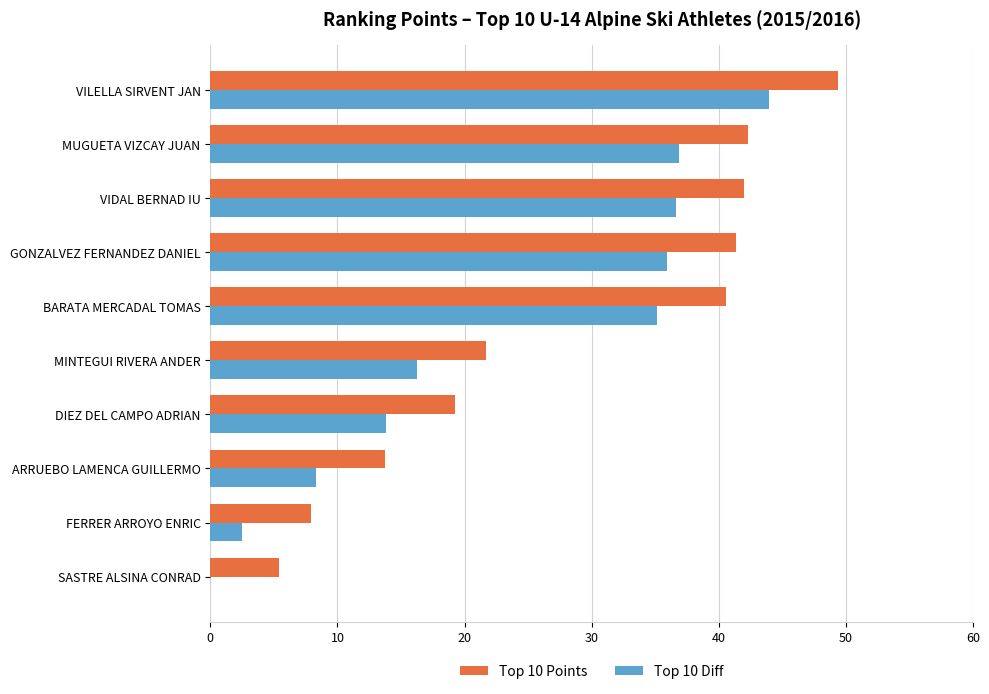

Where is Top 10 Diff nearest to the value 21?

MINTEGUI RIVERA ANDER